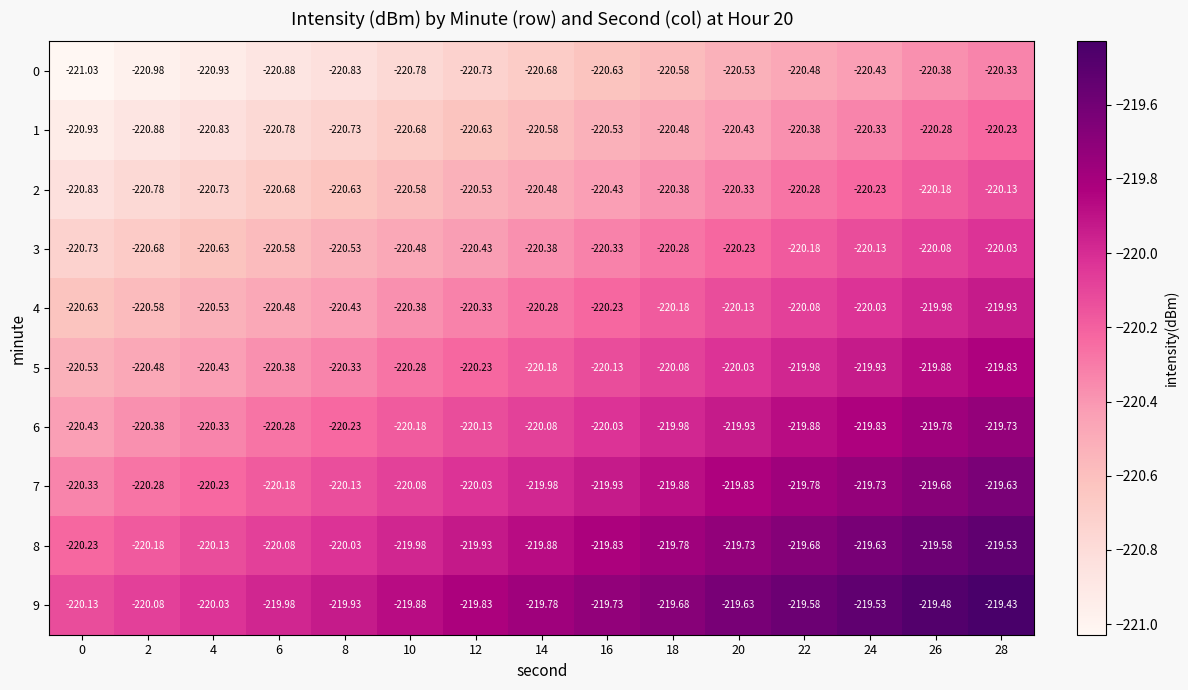

Is the value of 8 at 8 greater than the value of 5 at 0?

Yes